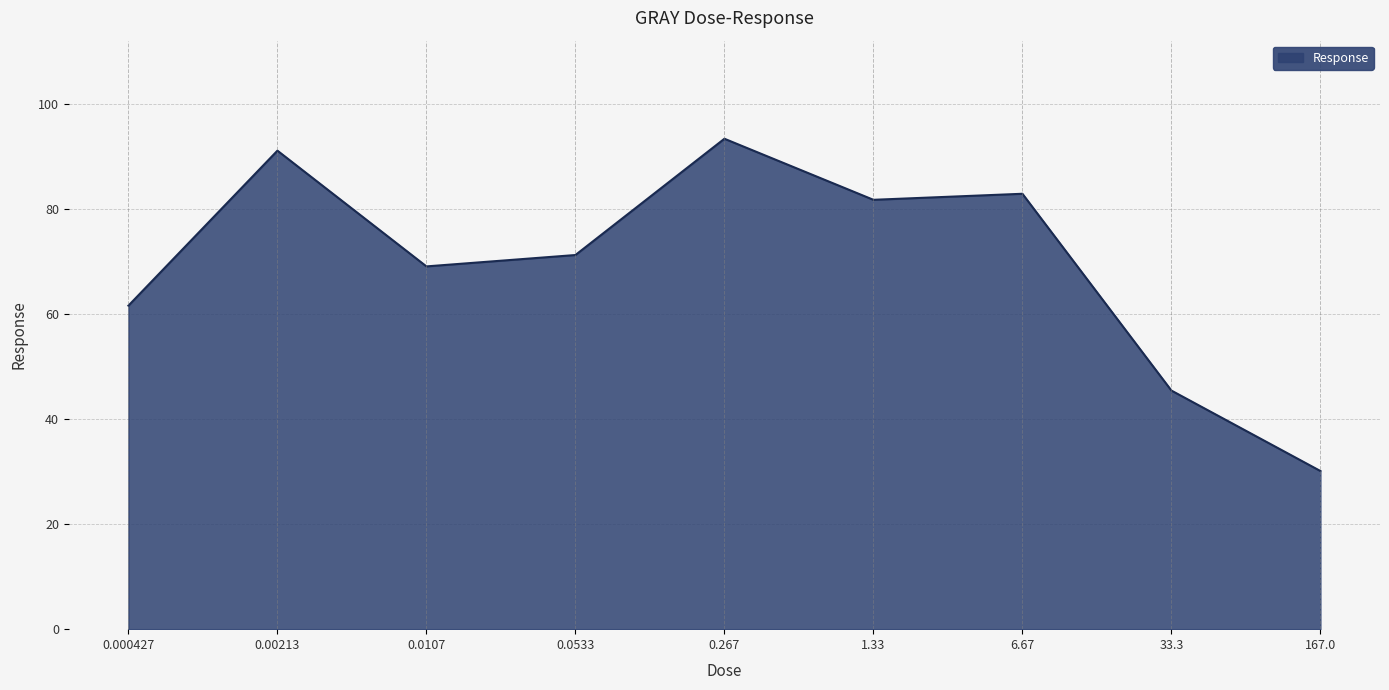

Reading left to right, list all the values displayed in this chart.

61.6	91.2	69.1	71.3	93.4	81.8	82.9	45.5	30.1